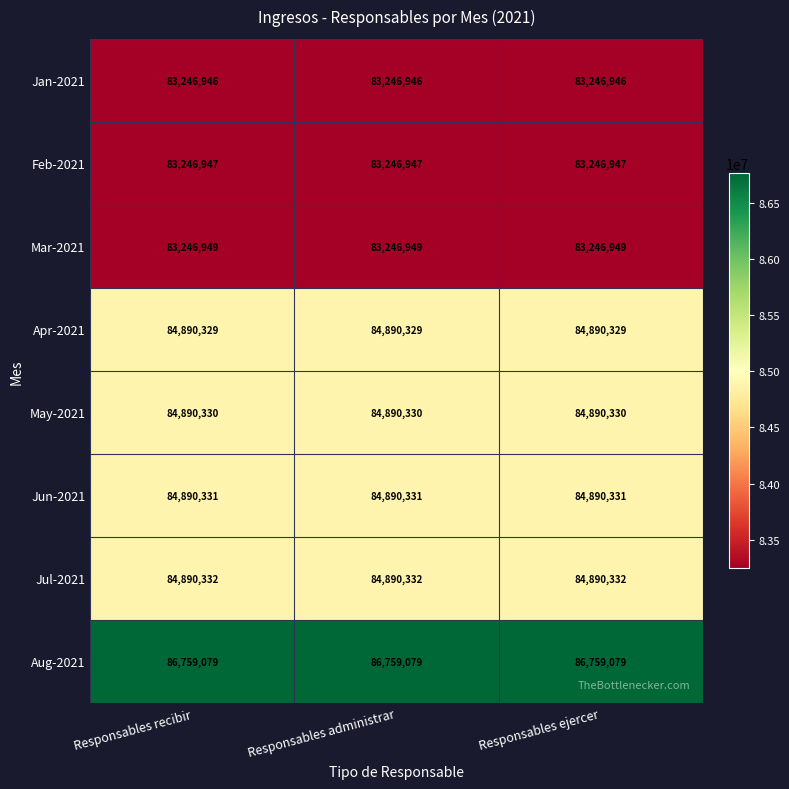

What is the sum of the Aug-2021 values at Responsables recibir and Responsables ejercer?

173518158